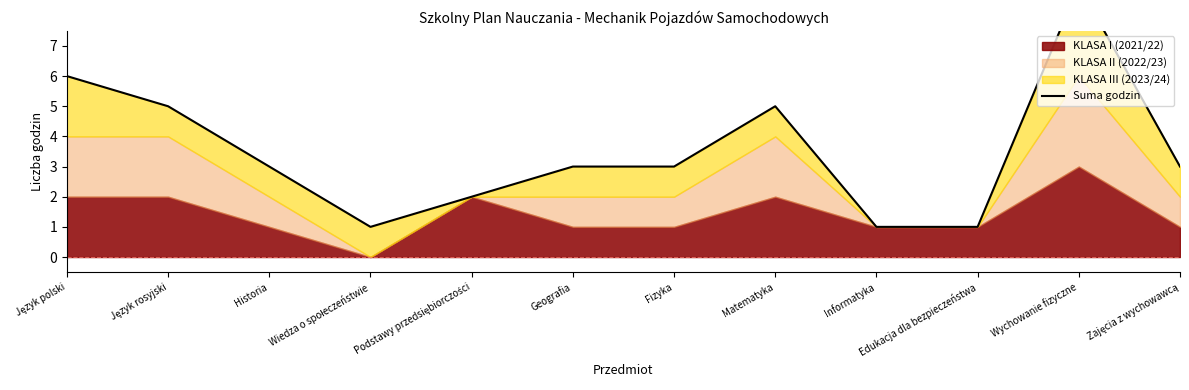

Reading right to left, extract all data points from this chart.

3	9	1	1	5	3	3	2	1	3	5	6